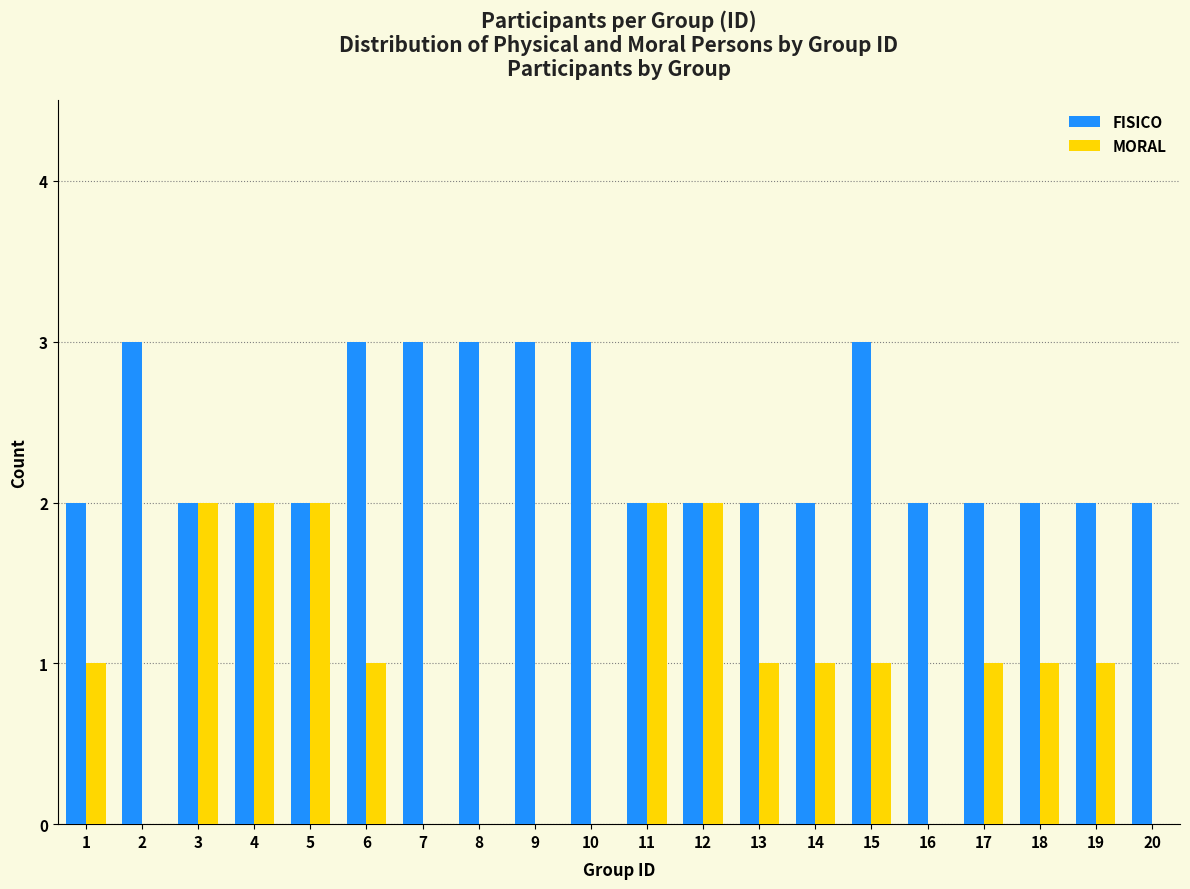

Between 5 and 8, which series saw the biggest shift?

MORAL